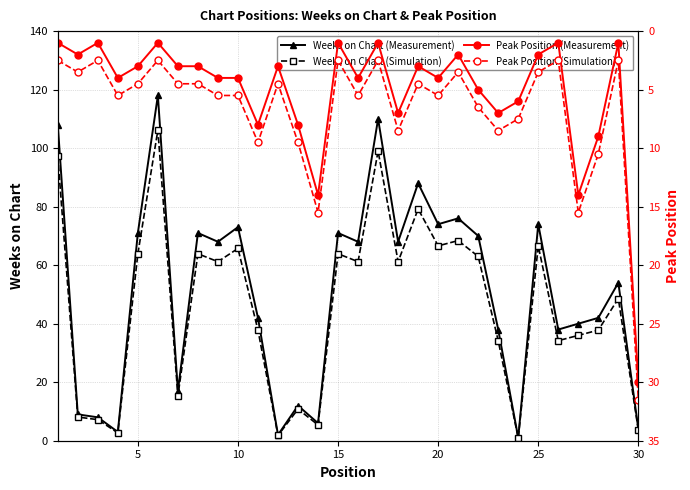

True or false: Peak Position (Simulation) has more than 1 interior local peaks.

True